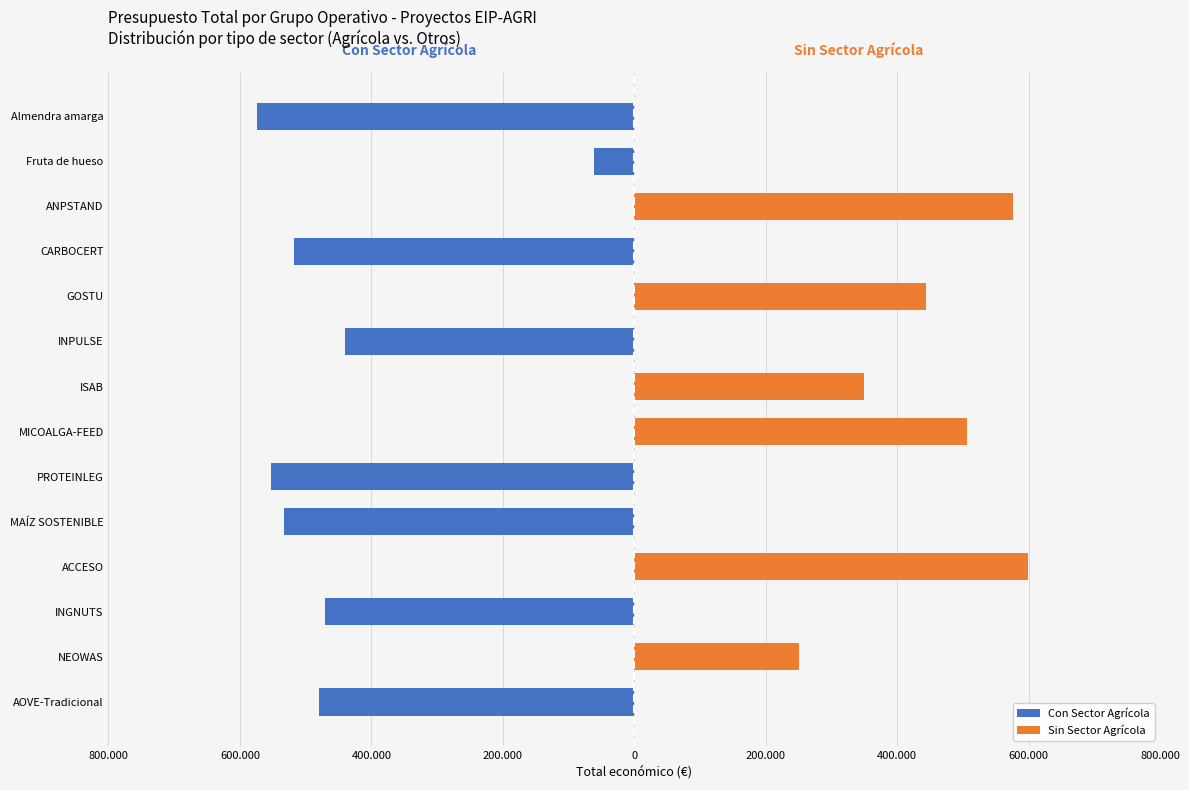

What are all the series names shown in the legend?

Con Sector Agrícola, Sin Sector Agrícola